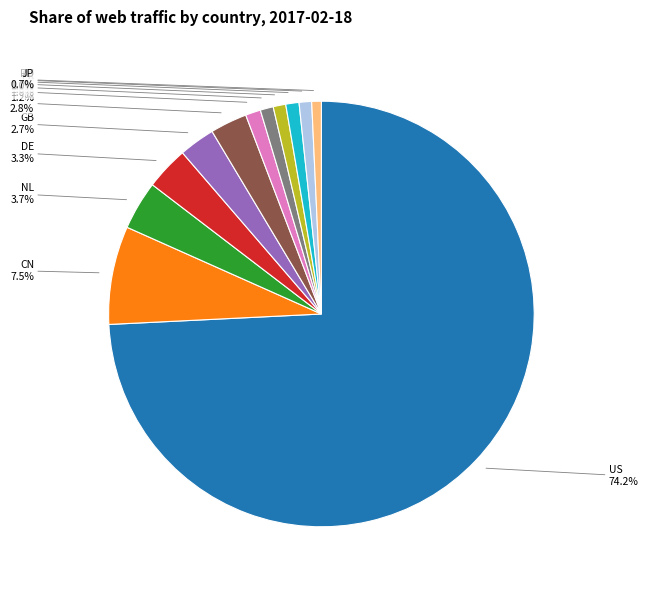

How many segments does this pie chart have?

12